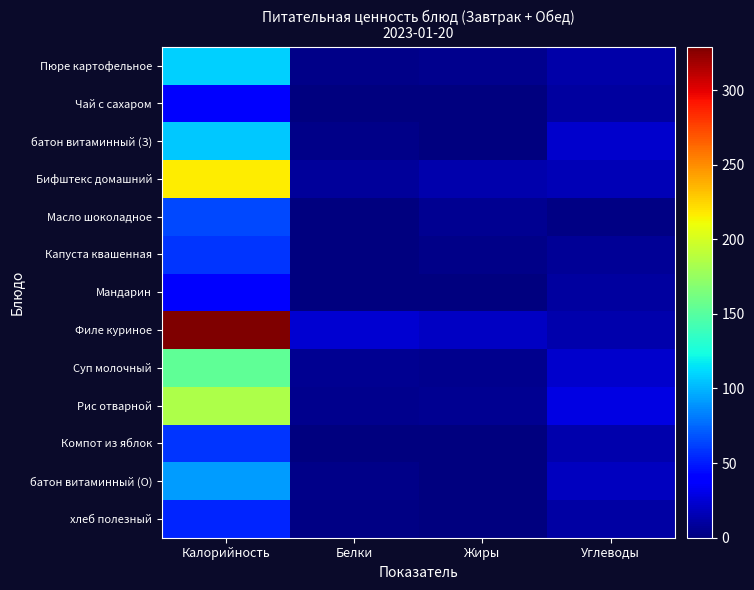

Between Белки and Жиры, which is larger?

Жиры